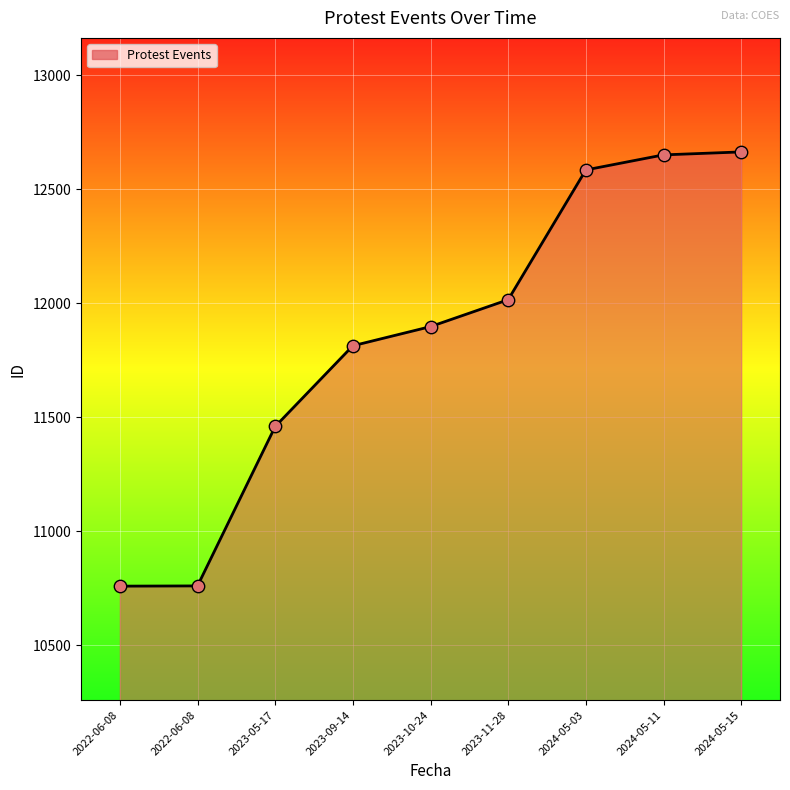

Which has a higher value, 2024-05-11 or 2023-11-28?

2024-05-11